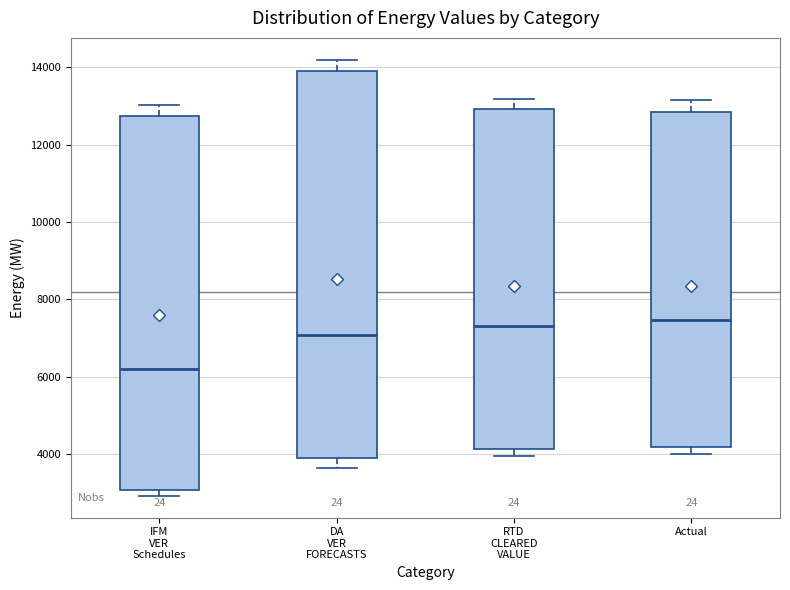

Comparing the boxes themselves (not the whiskers), which one is the tallest?

DA VER FORECASTS